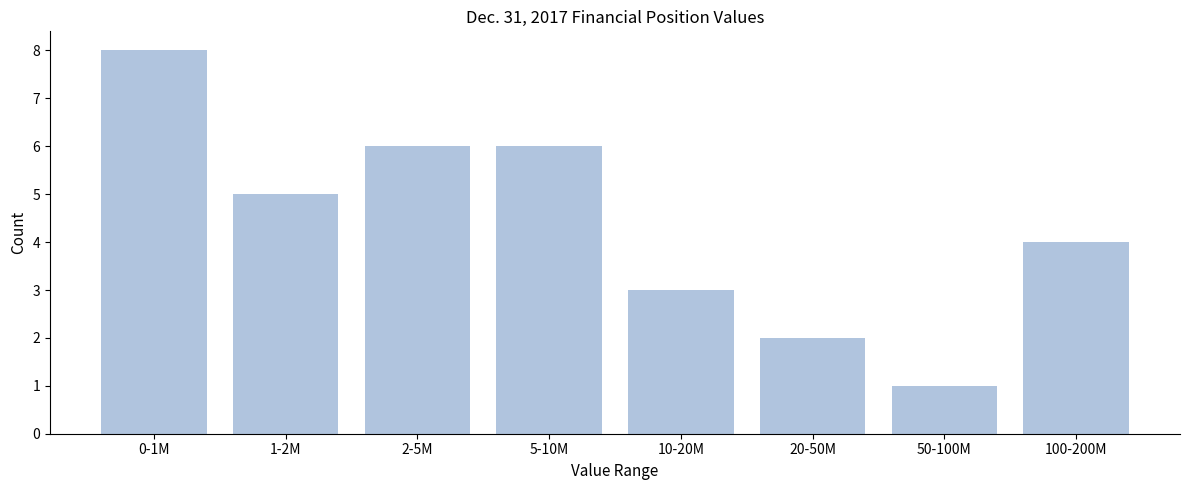

Reading right to left, extract all data points from this chart.

4	1	2	3	6	6	5	8